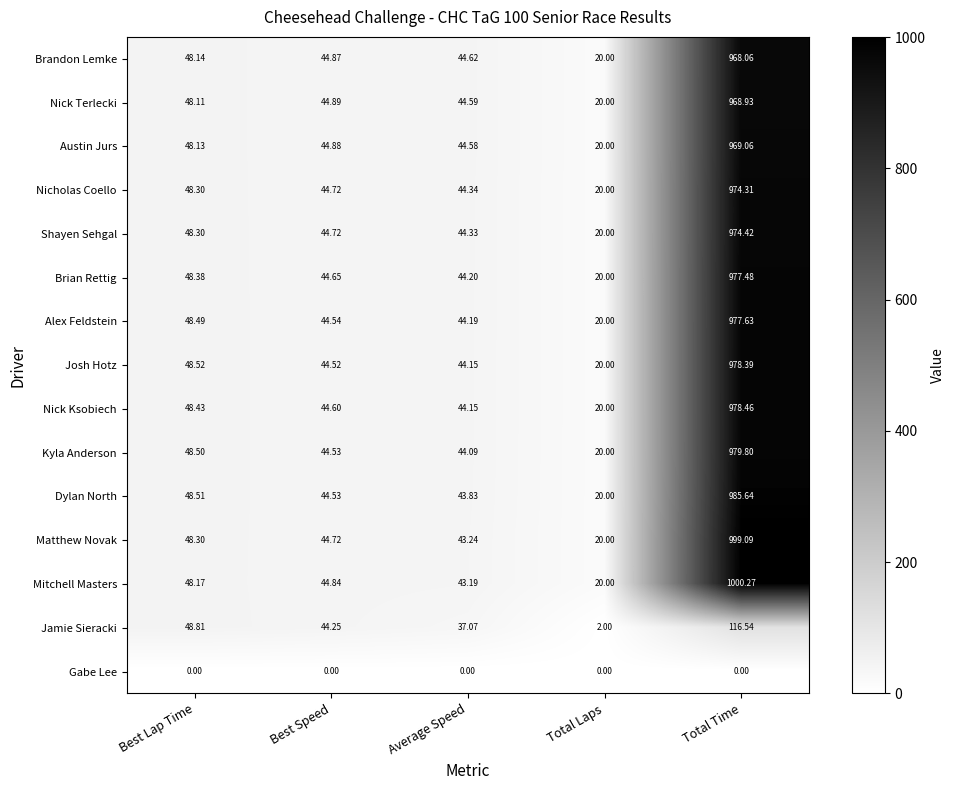

At which label does Nick Ksobiech first exceed 44?

Best Lap Time